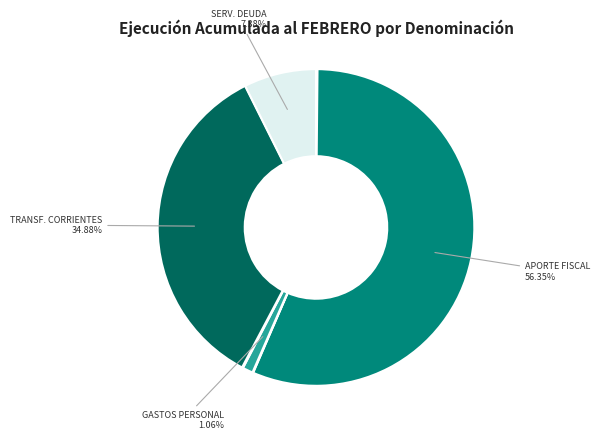

Is there any slice that represents more than half of the pie?

Yes